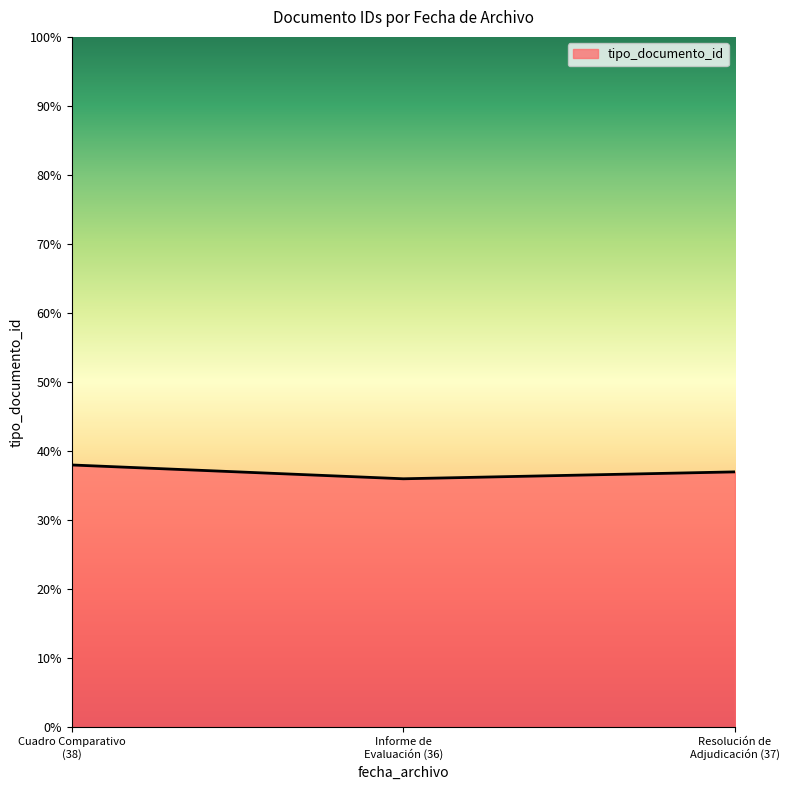

What is the average value?

37